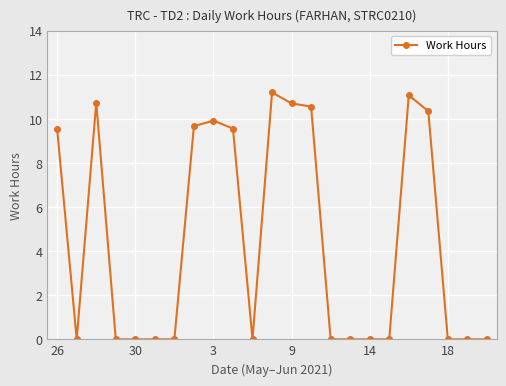

What is the difference between the second highest and second lowest values?

11.1